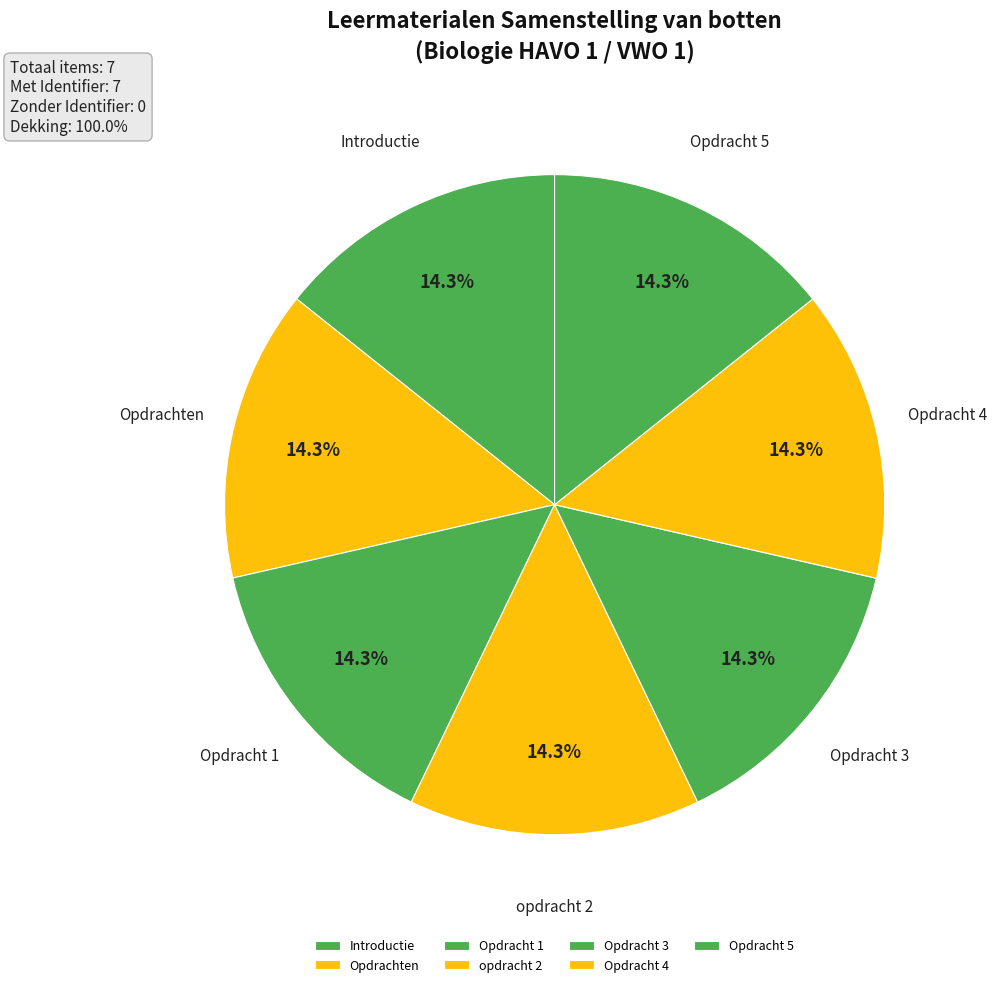

How many slices are in this pie chart?

7